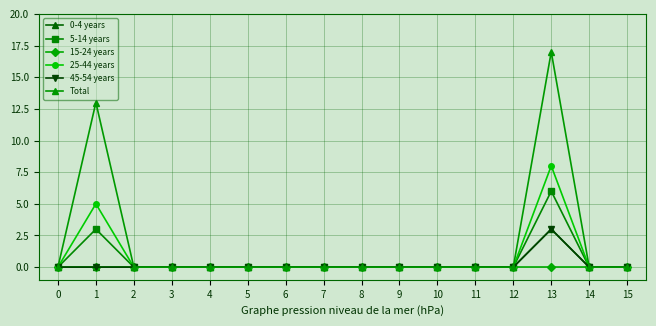

Is this an area chart (filled region under the line)?

No